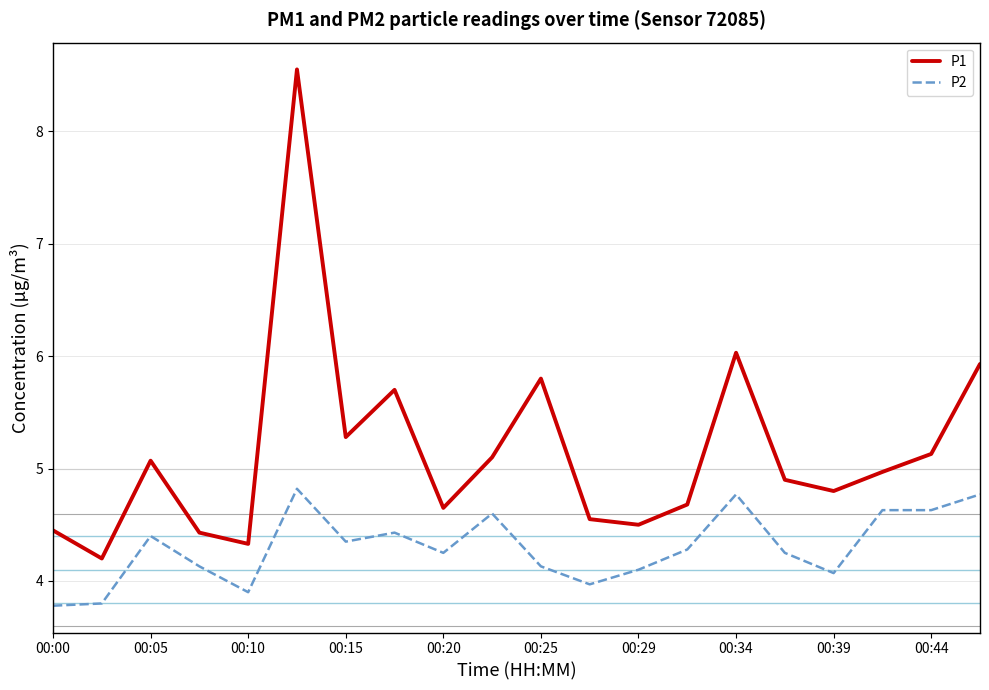

Count the number of data series in this chart.

2